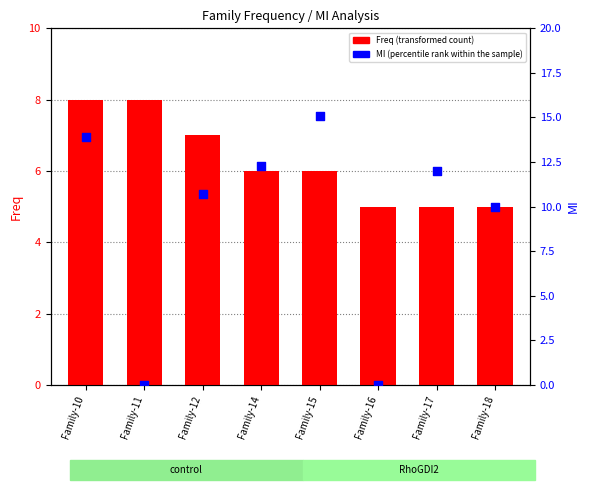

At which category is the sum across all series the highest?

Family-10